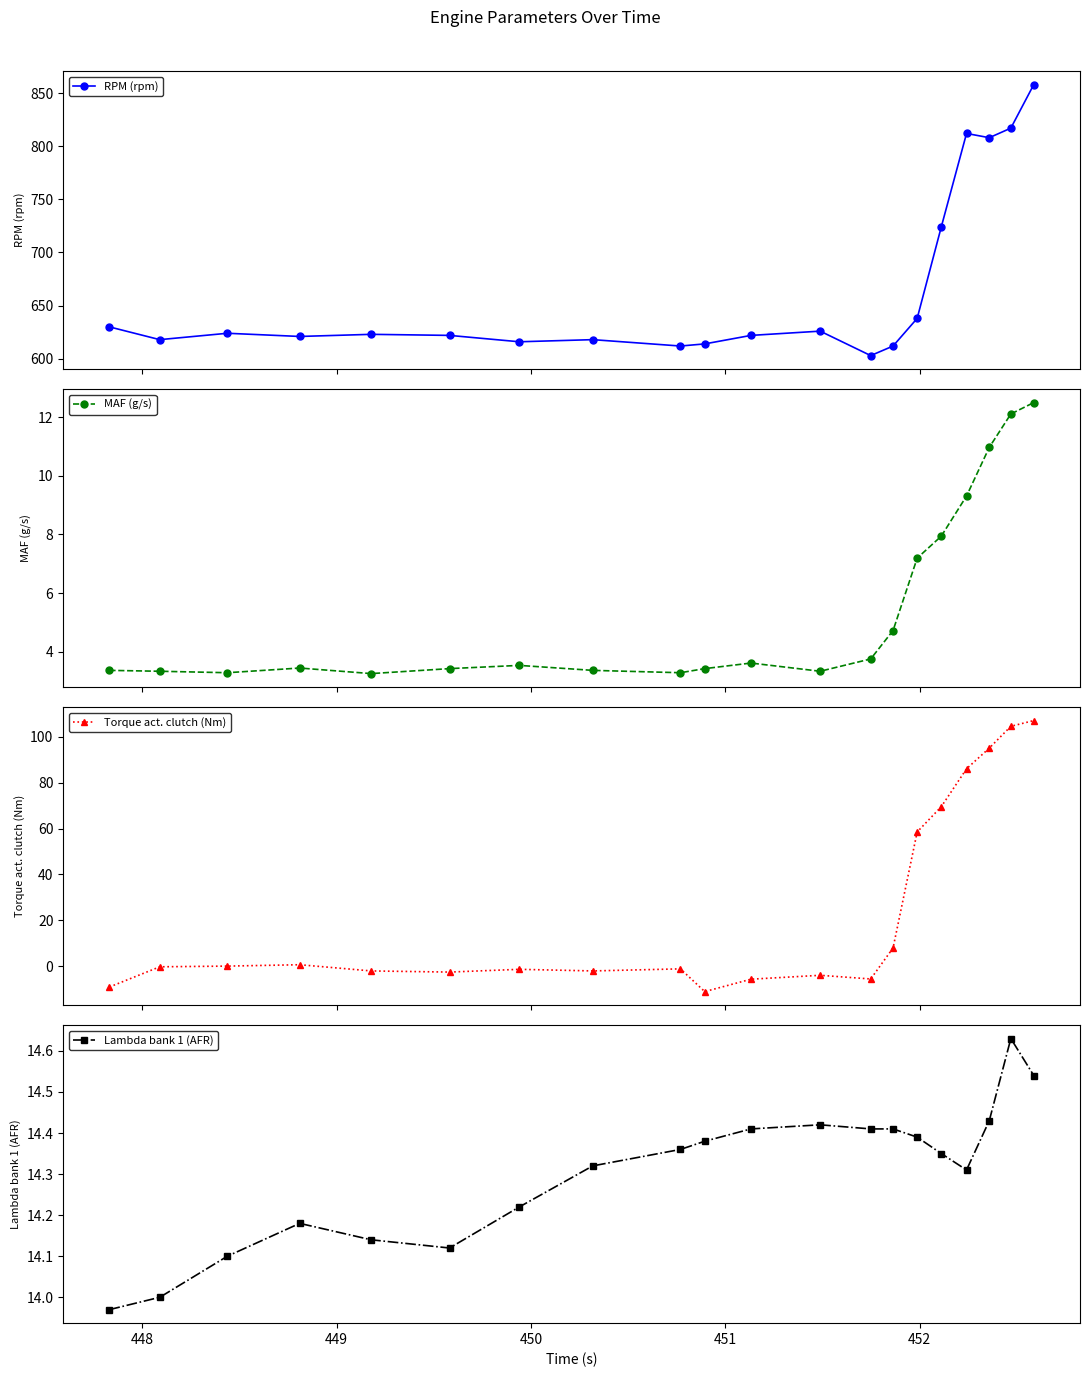

What is the value of the RPM (rpm) point at the 9th from the left?

612